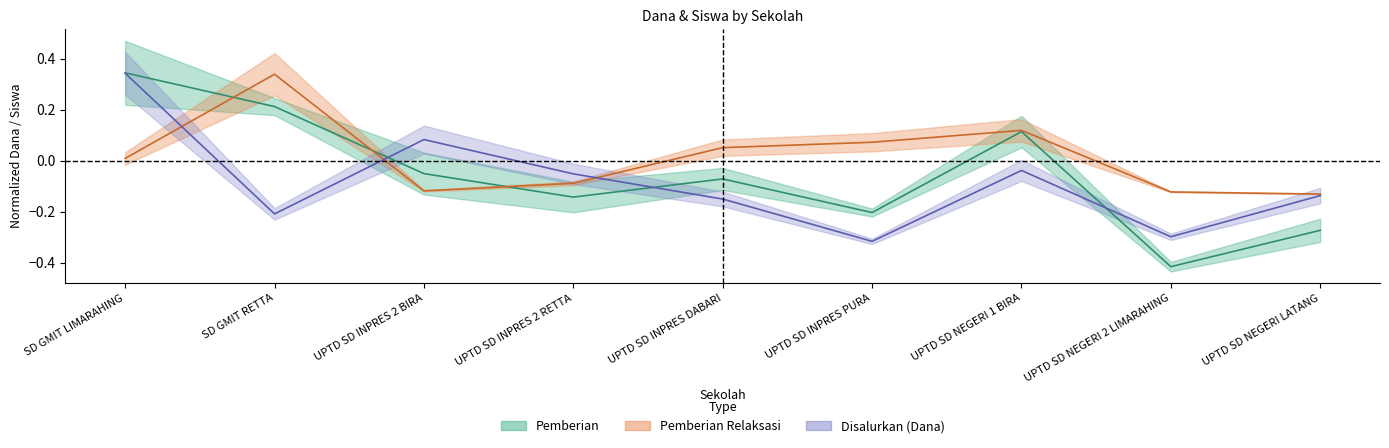

True or false: Disalurkan (Dana) and Pemberian Relaksasi intersect in this chart.

True